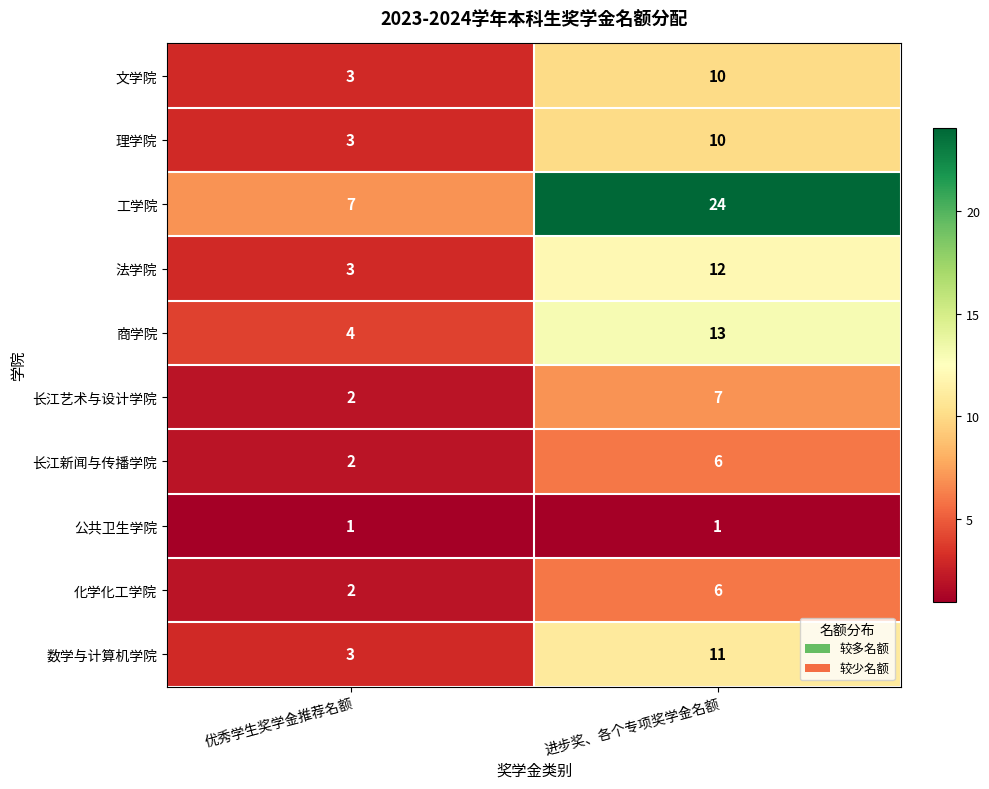

What is the minimum value shown in the chart?

1